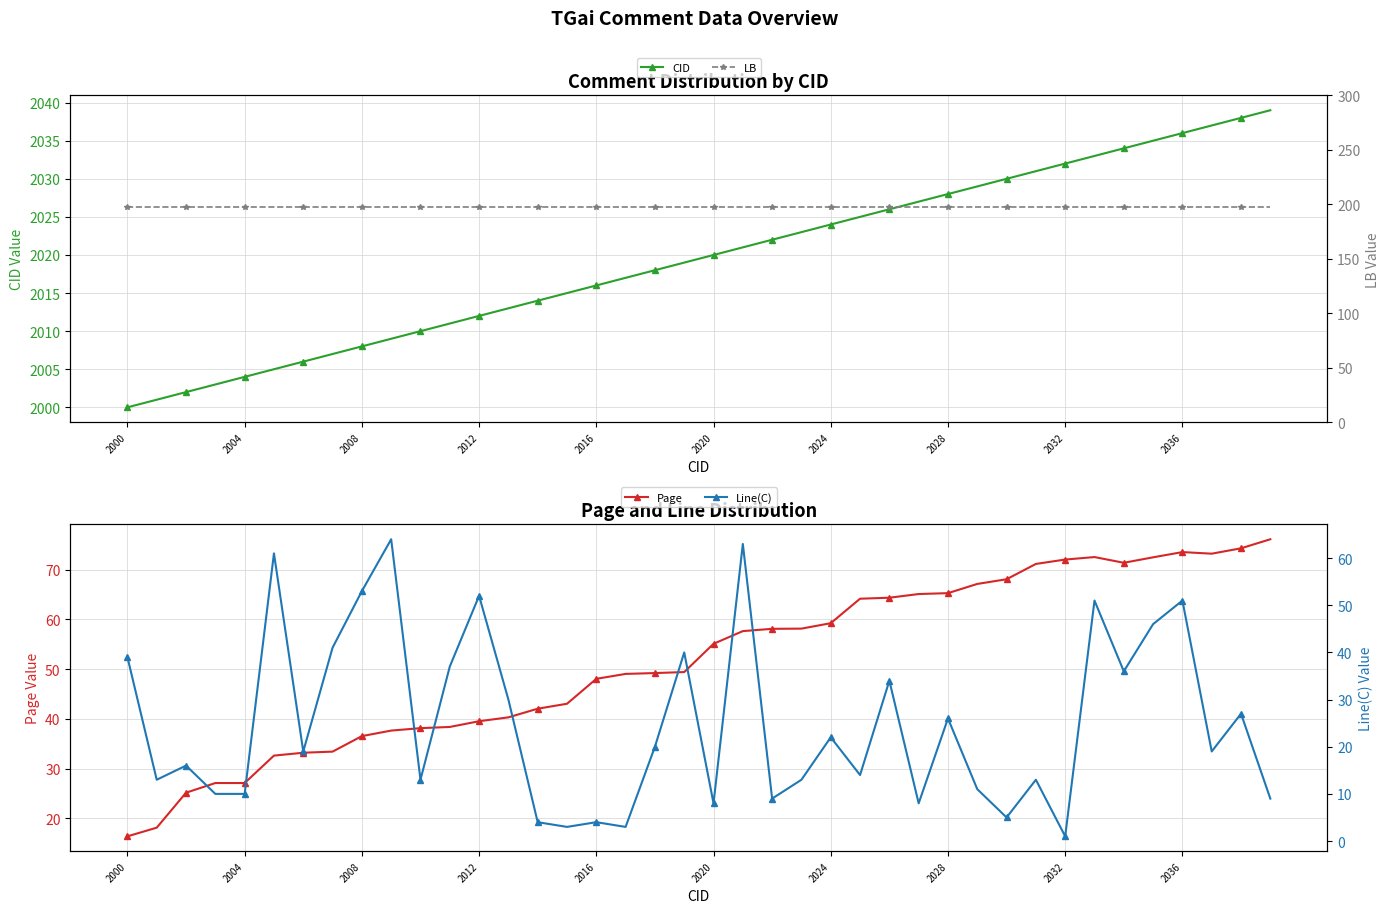

What is the smallest value displayed?

1.0